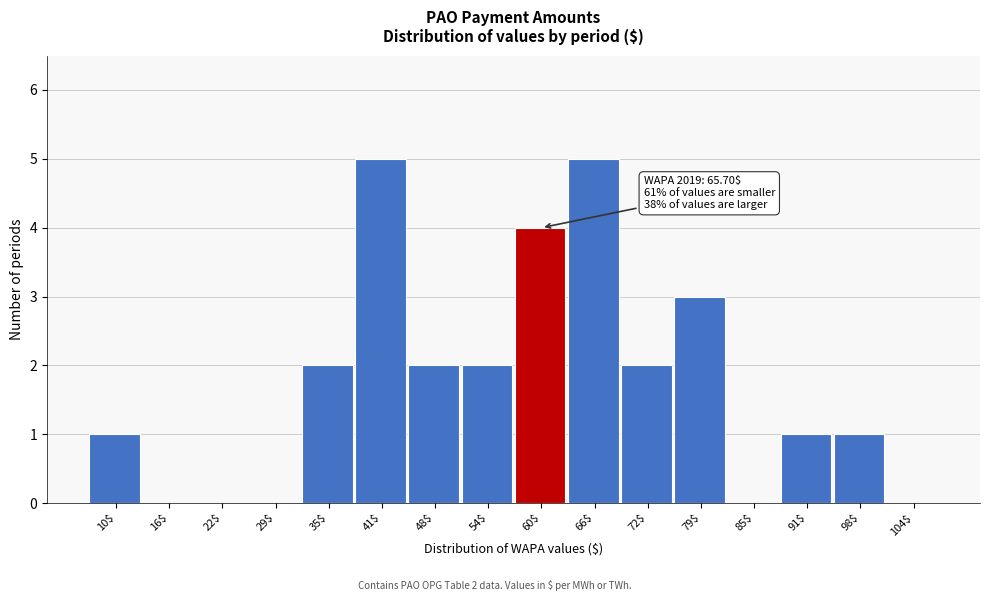

The chart shows a value of 8 at 41$. True or false?

False